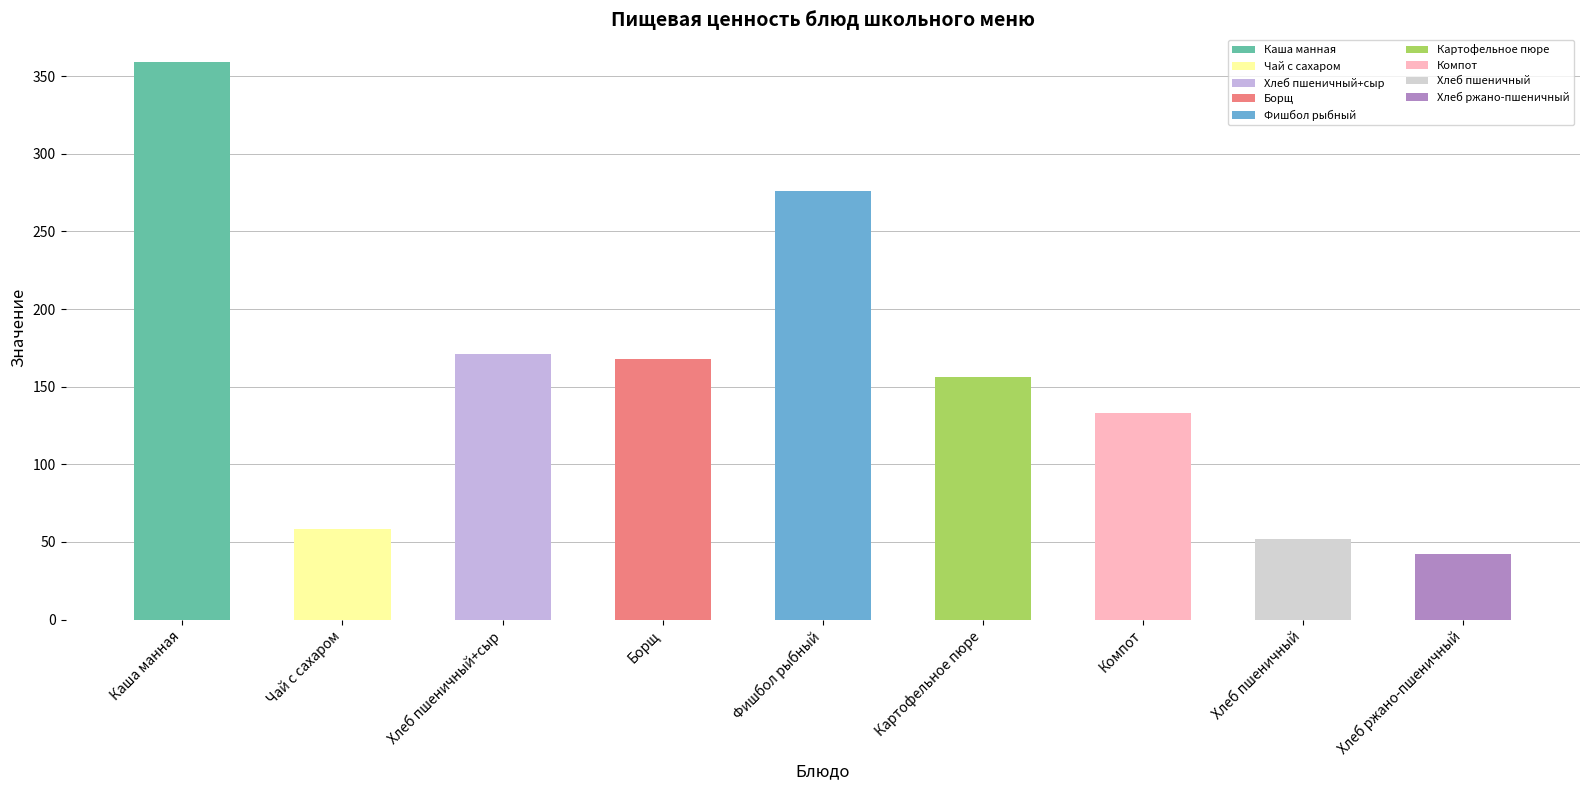

What position from the left is Картофельное пюре?

6